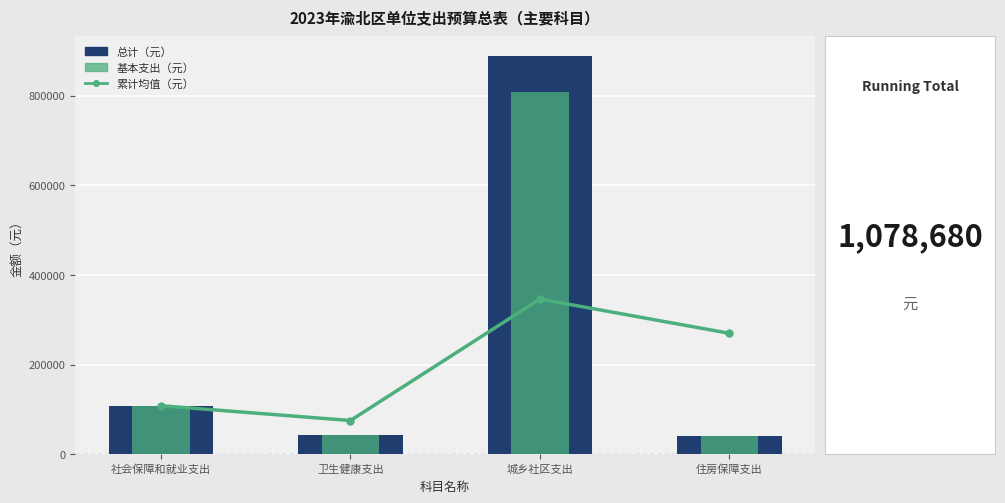

How many groups of bars are there?

4